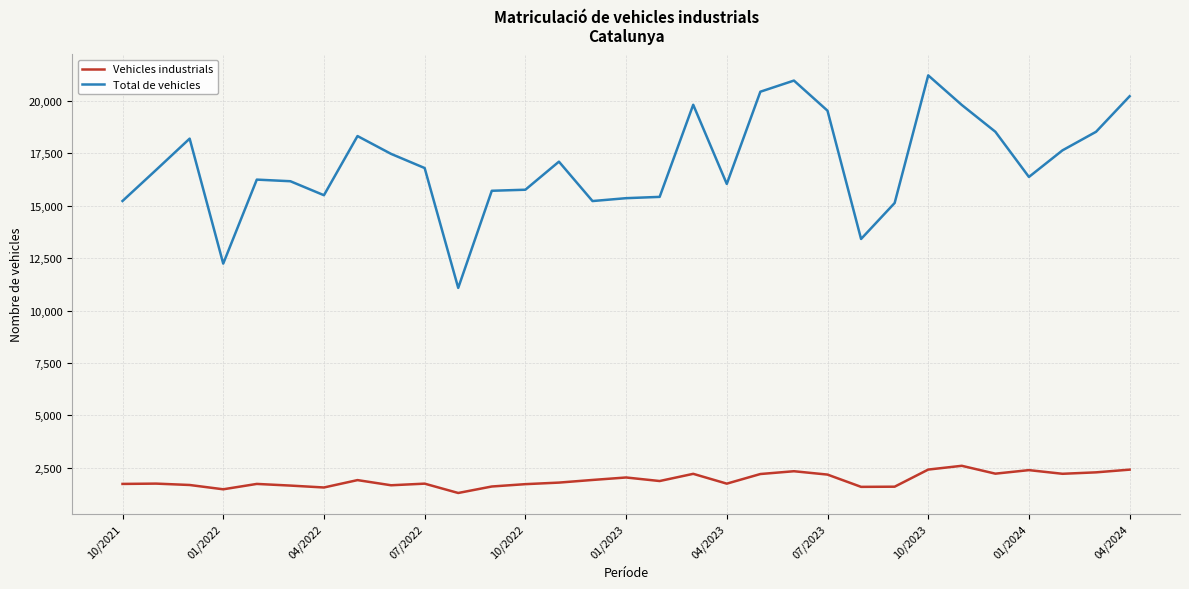

What is the difference between the maximum and minimum values in the Vehicles industrials series?

1296